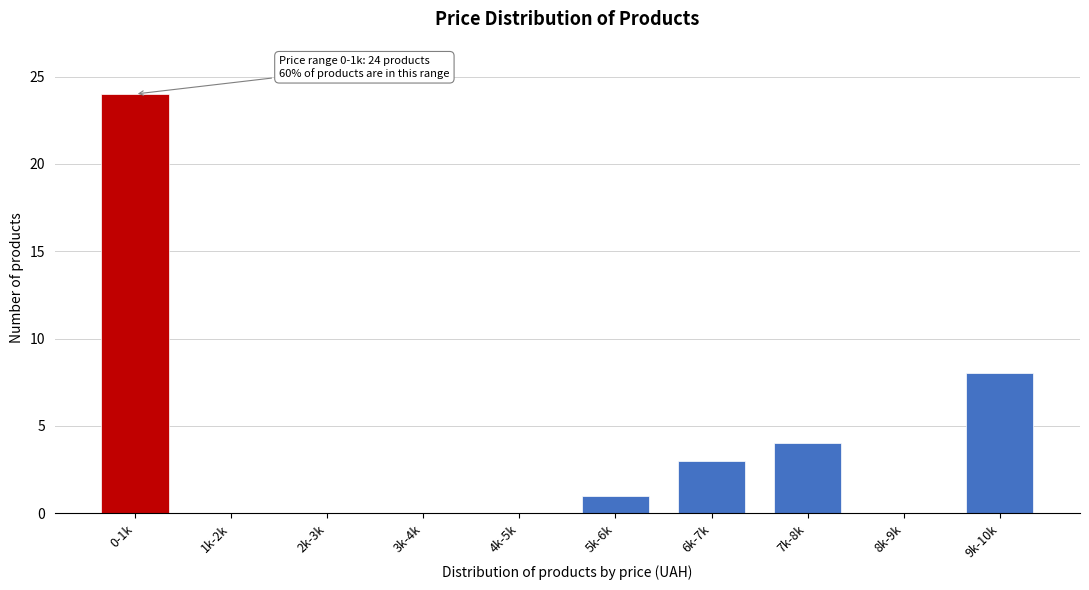

Reading left to right, transcribe all the data shown in this chart.

0-1k=24	1k-2k=0	2k-3k=0	3k-4k=0	4k-5k=0	5k-6k=1	6k-7k=3	7k-8k=4	8k-9k=0	9k-10k=8